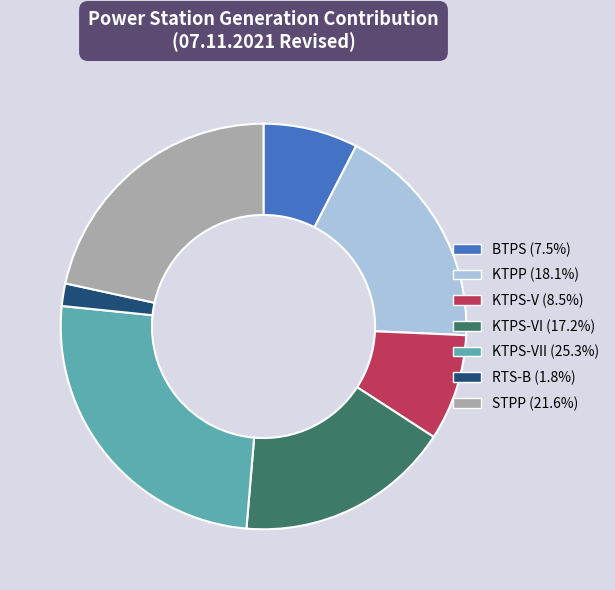

Is there a majority slice in this chart?

No